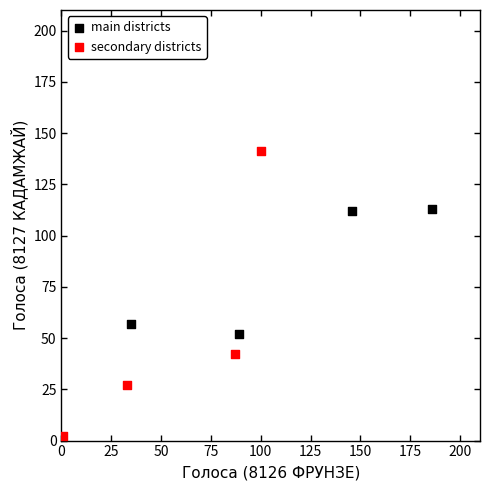

Which series contains the lowest Y value?

secondary districts